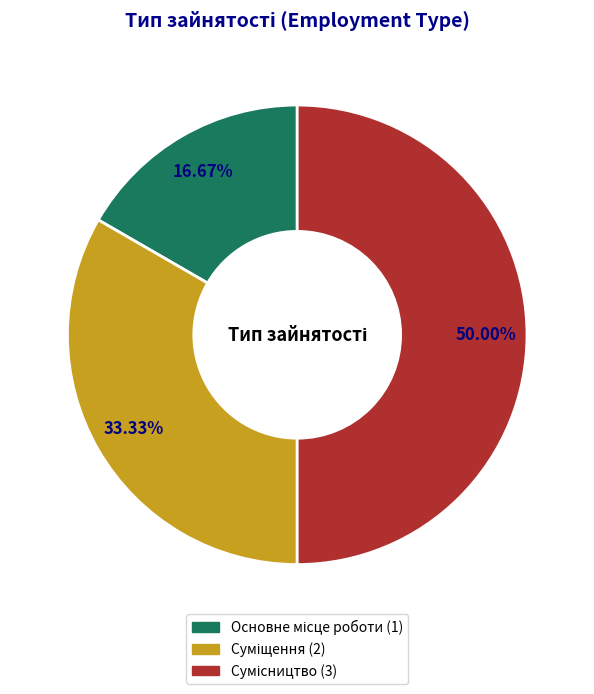

Is there a majority slice in this chart?

No